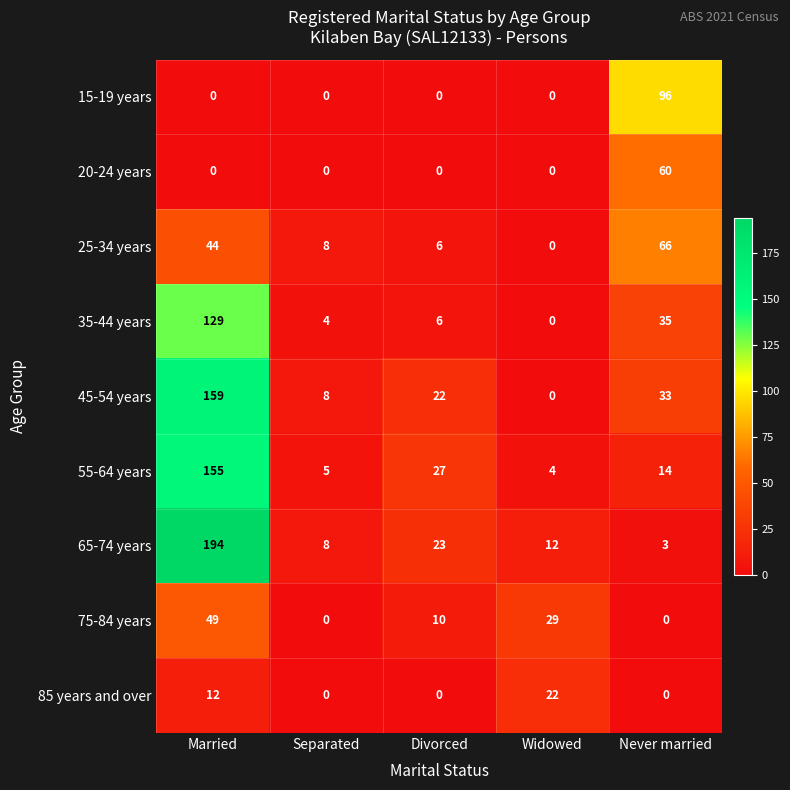

What is the difference between the highest and lowest values at Widowed?

29